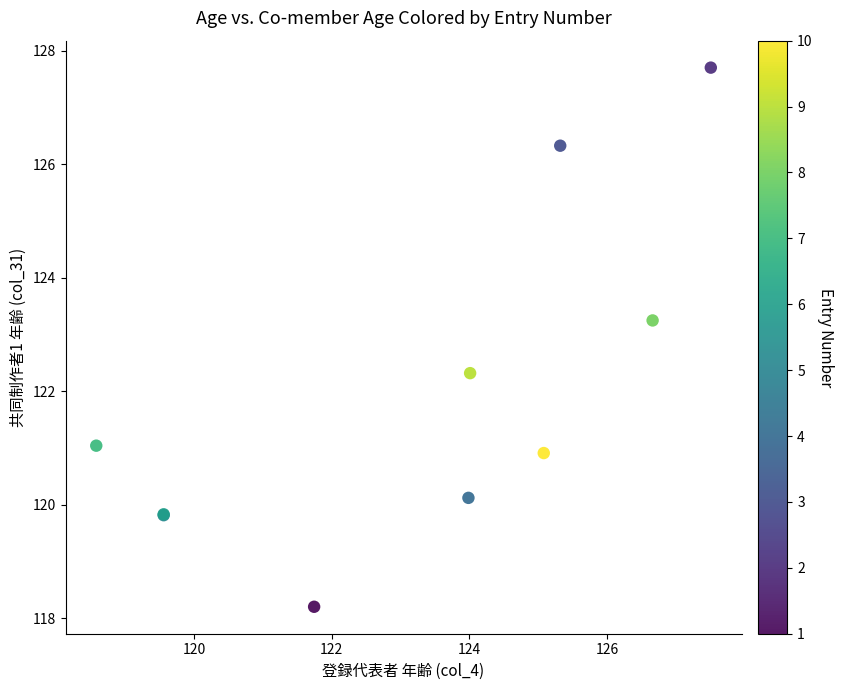

What Y value in the scatter plot is closest to 122?

122.3